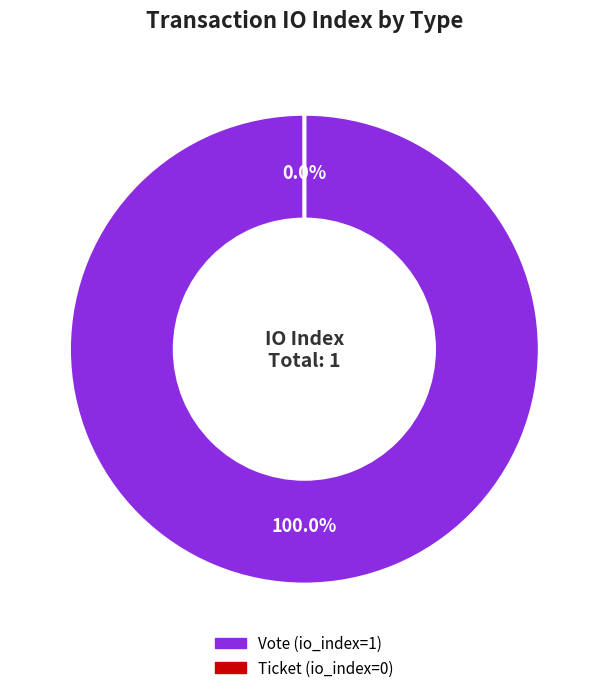

To the nearest percent, what is the difference between the largest and smallest slice percentages?

100%